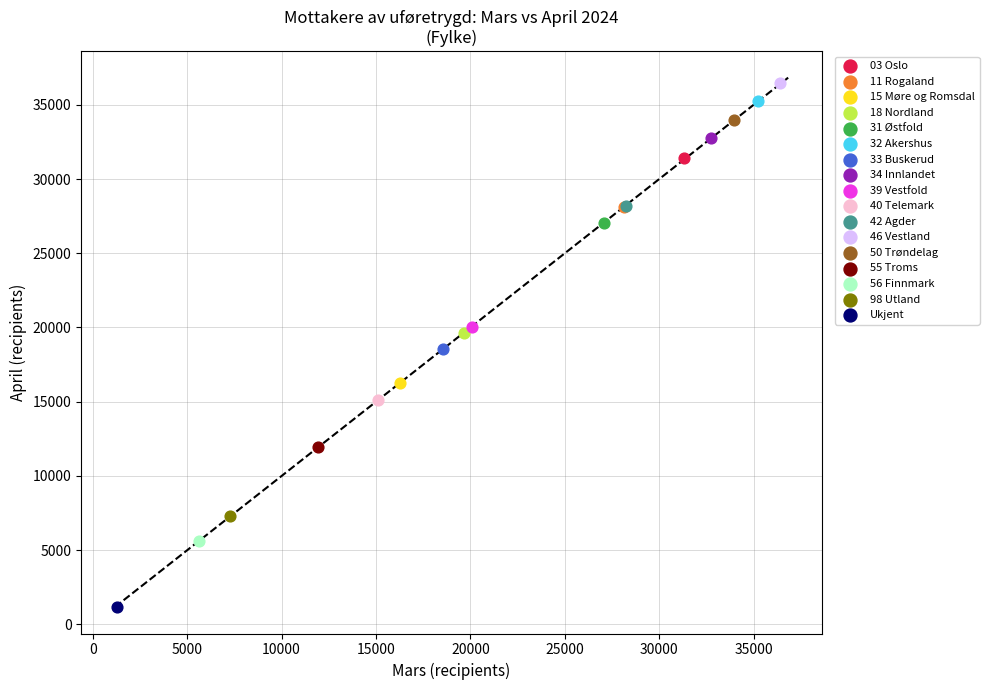

Which series reaches the minimum Y coordinate?

Ukjent